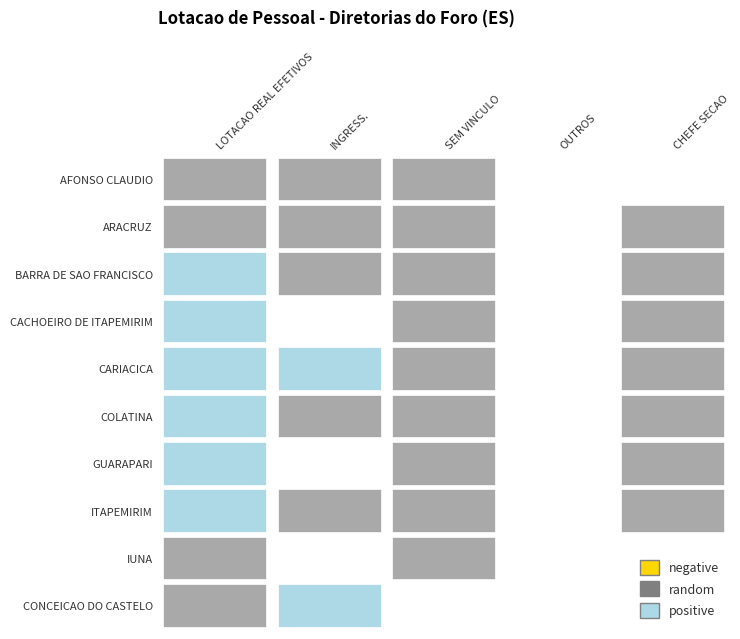

Count the number of data series in this chart.

10